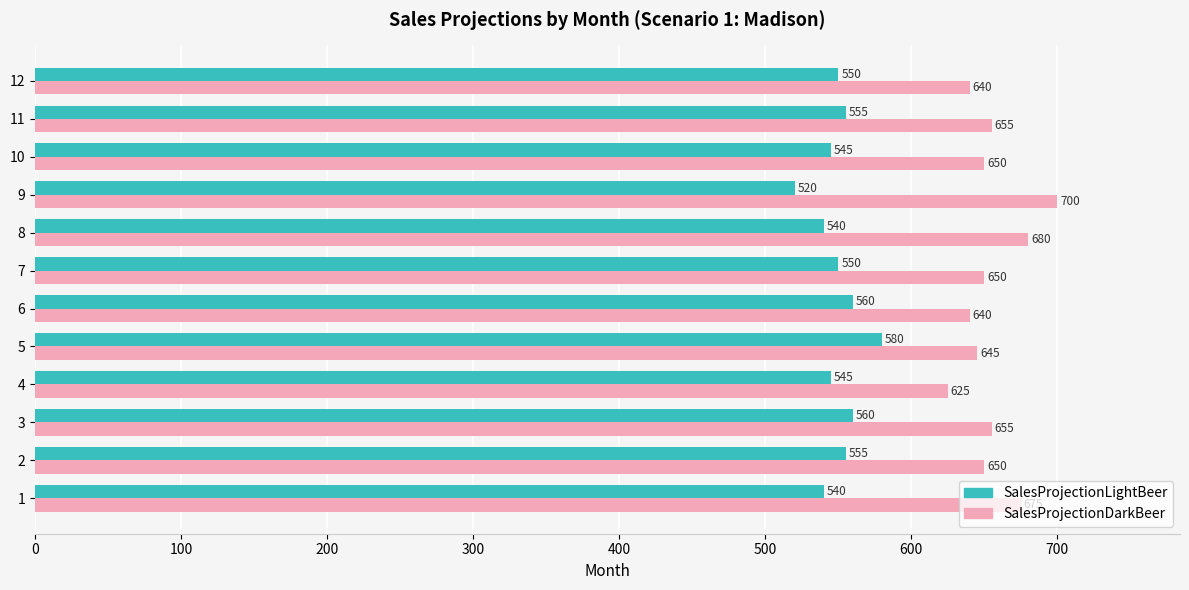

What is the difference between the maximum and minimum values in the SalesProjectionLightBeer series?

60